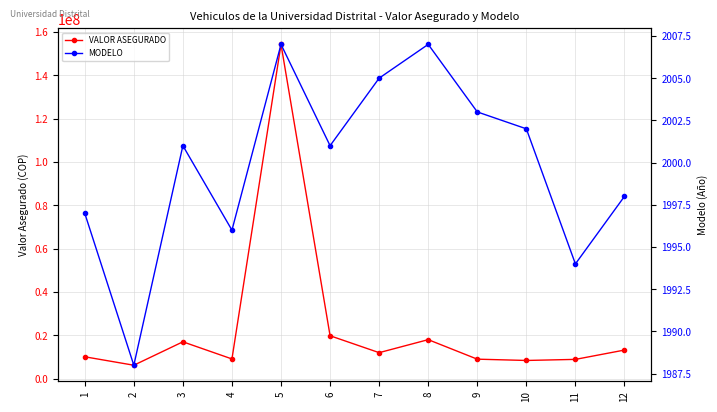

At how many categories does at least one series exceed 134820291?

1